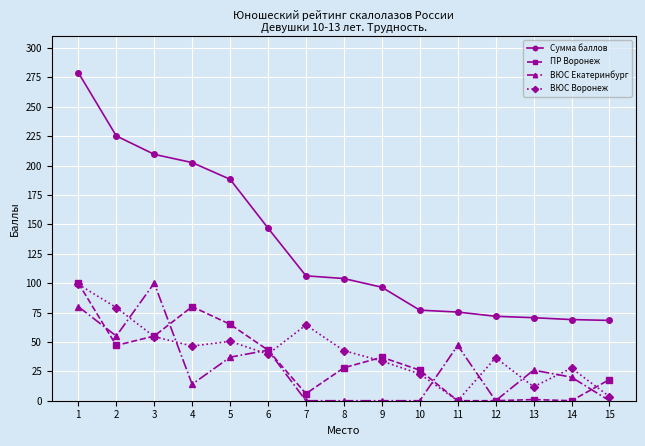

The ВЮС Екатеринбург series shows 0.0 at 9. True or false?

True